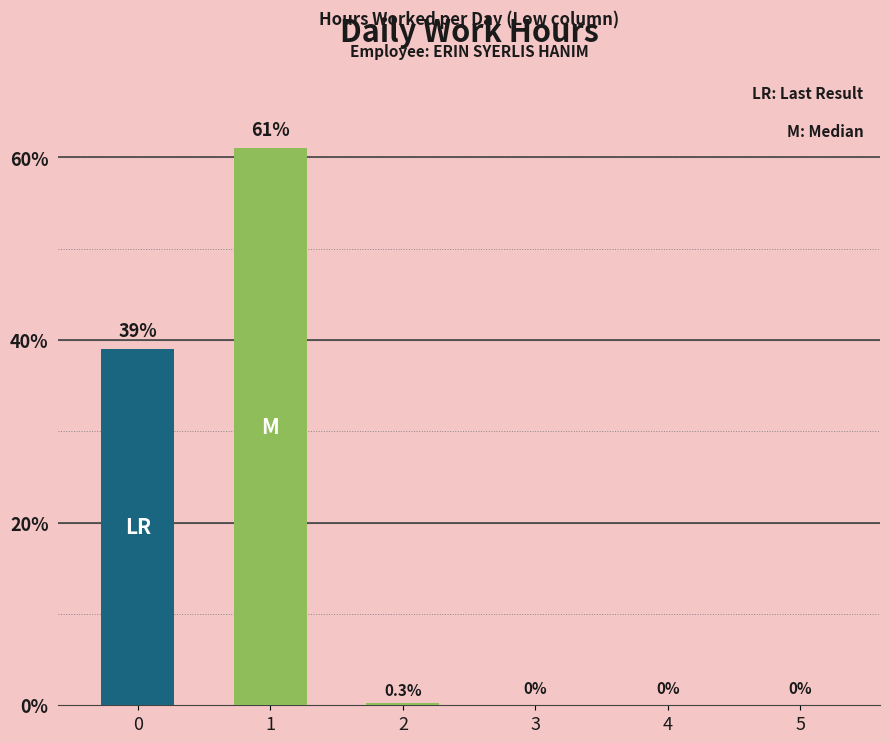

What is the difference between the maximum and minimum values in the LR series?

39.0